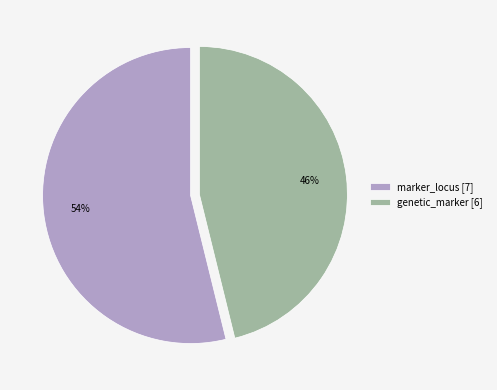

Which category has the smallest portion of the pie?

genetic_marker